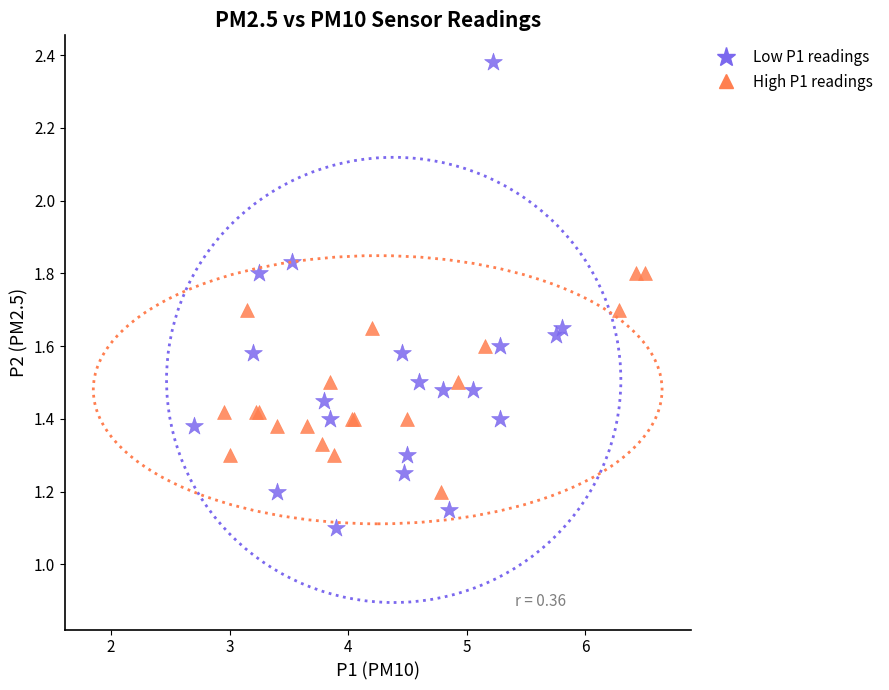

Which series contains the highest Y value?

Low P1 readings